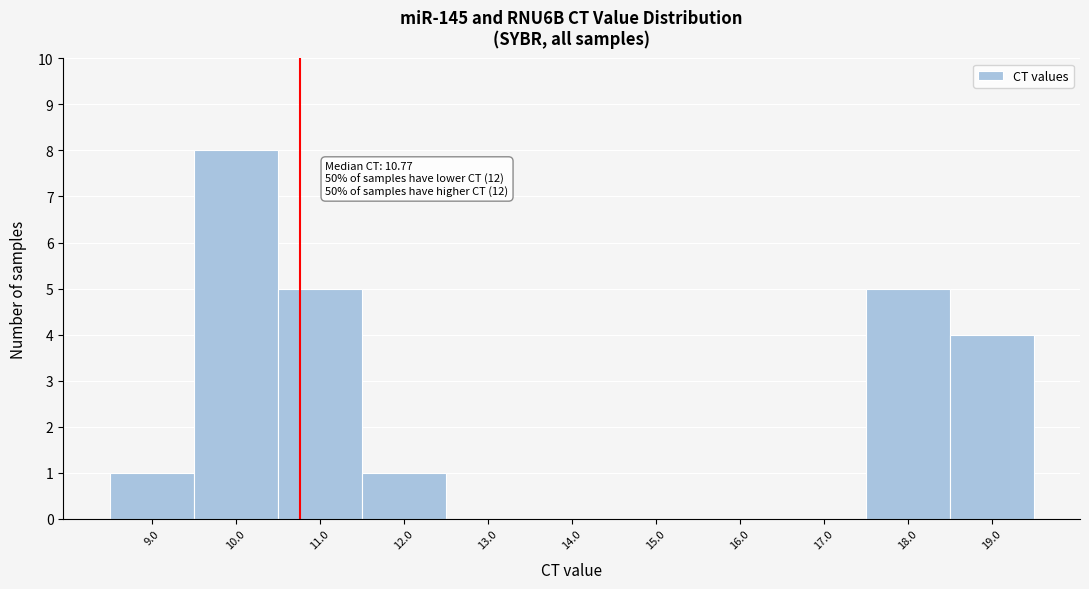

Over which range of the x-axis is the bar tallest?

9.5 to 10.5